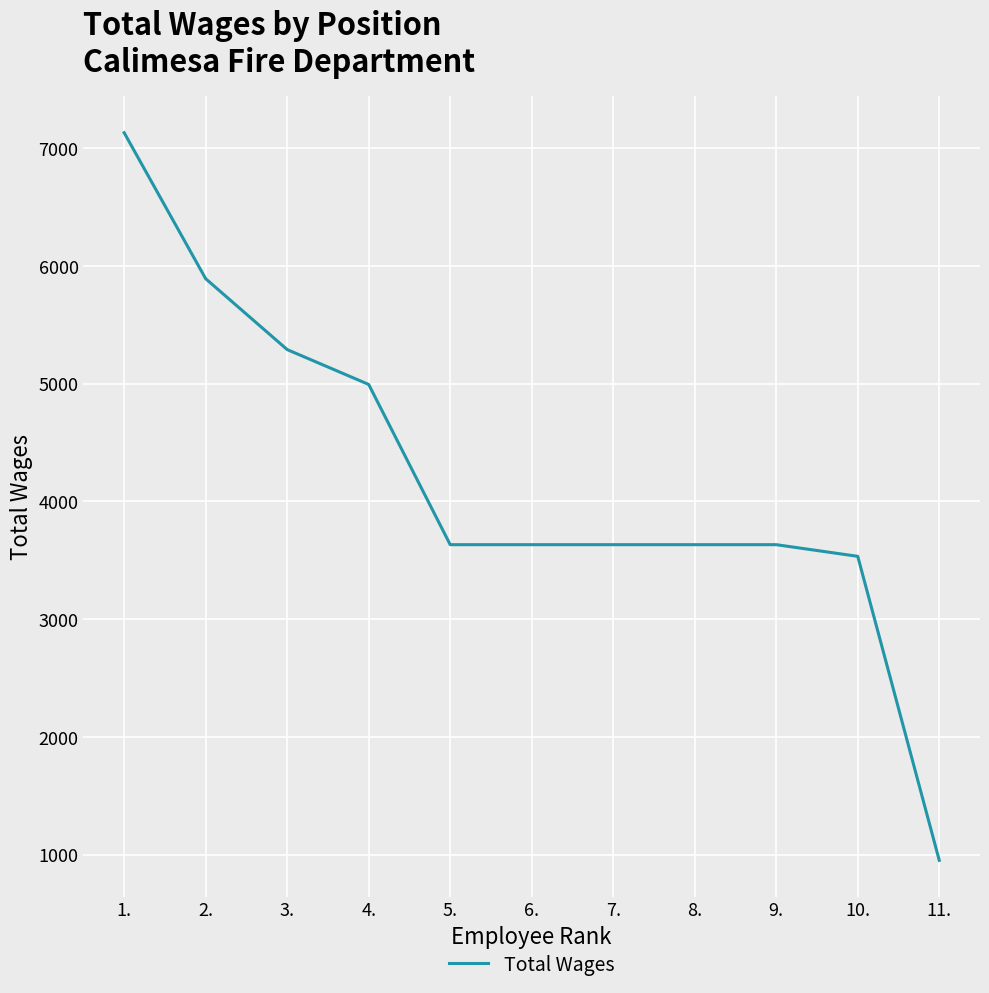

Is it true that the value at 11. is 952?

True